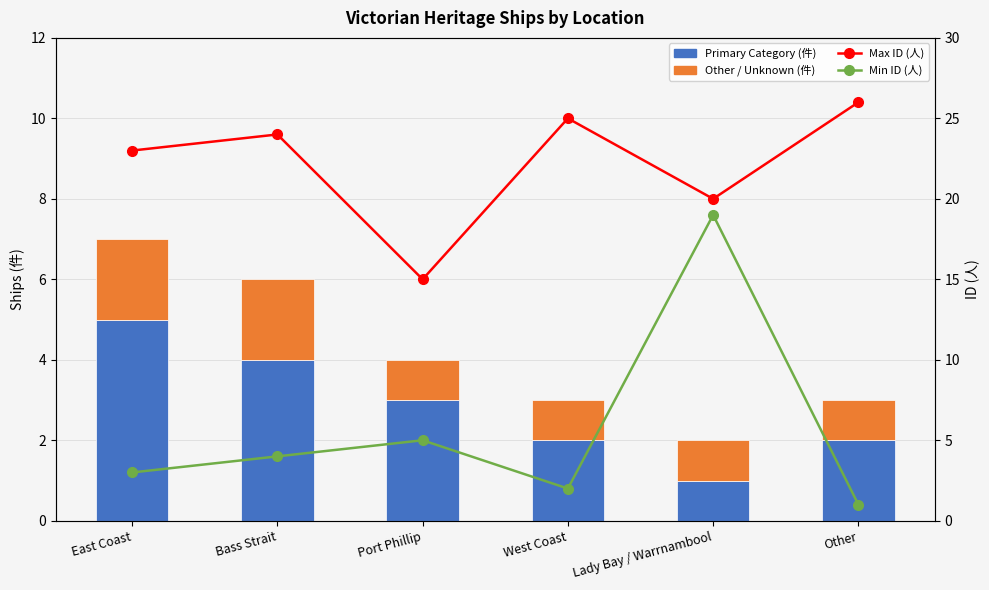

What is the sum of the Primary Category values at Bass Strait and Port Phillip?

7